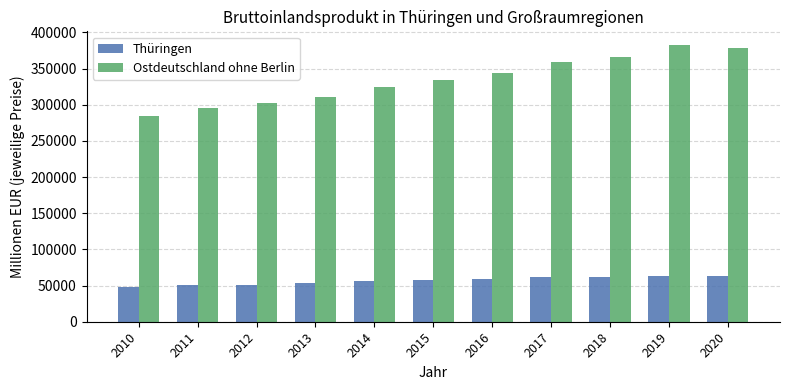

What is the approximate value of Ostdeutschland ohne Berlin at 2018, to the nearest 50?

366500